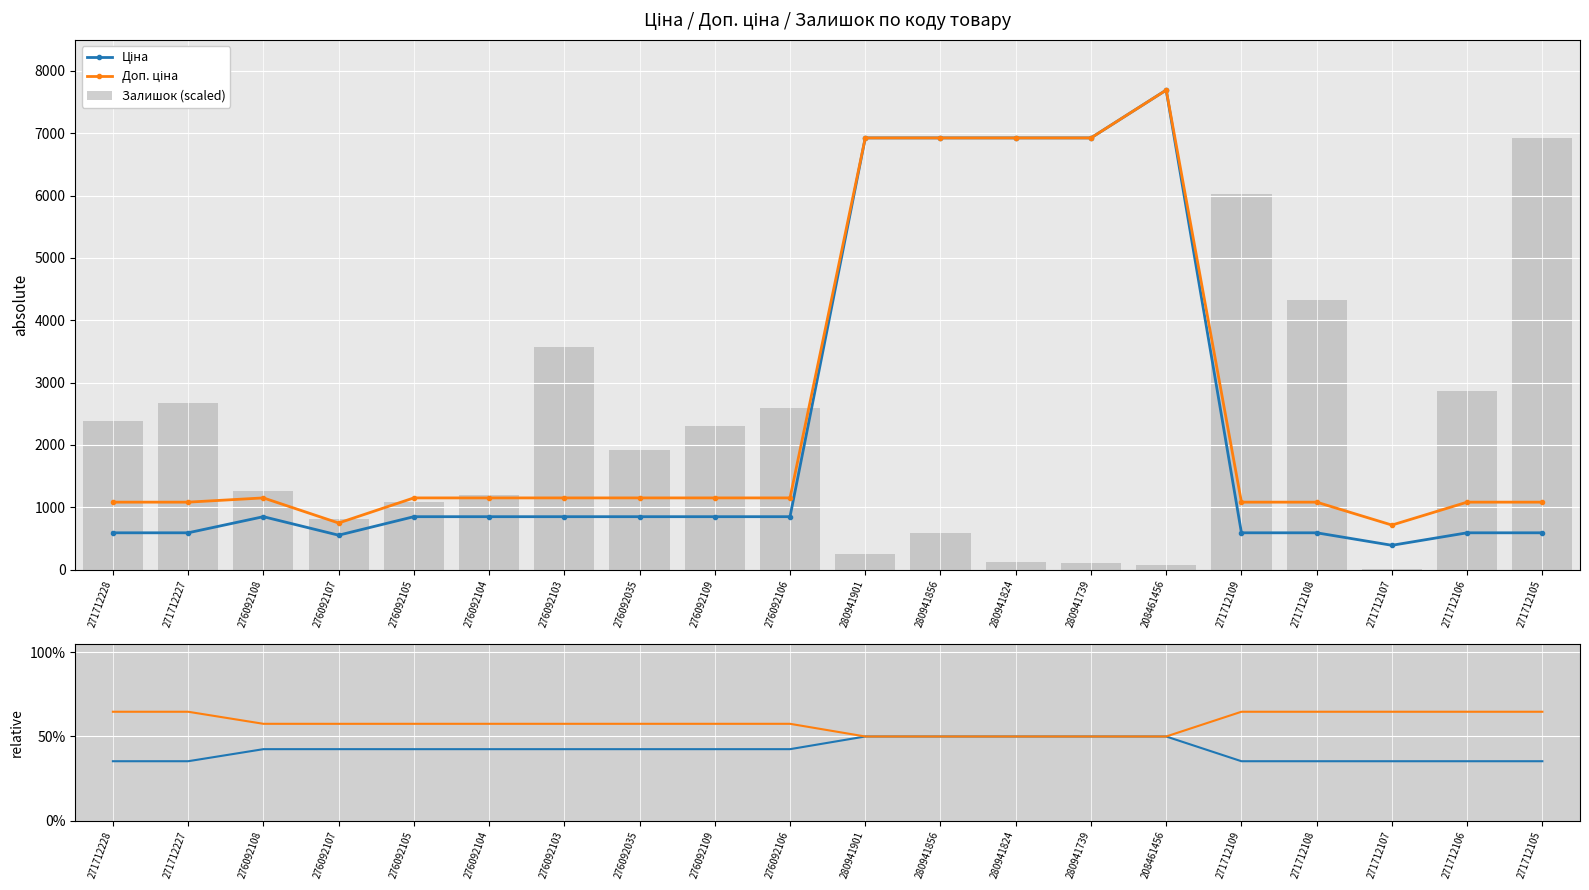

Which category has the highest value in the Доп. ціна % series?

271712107